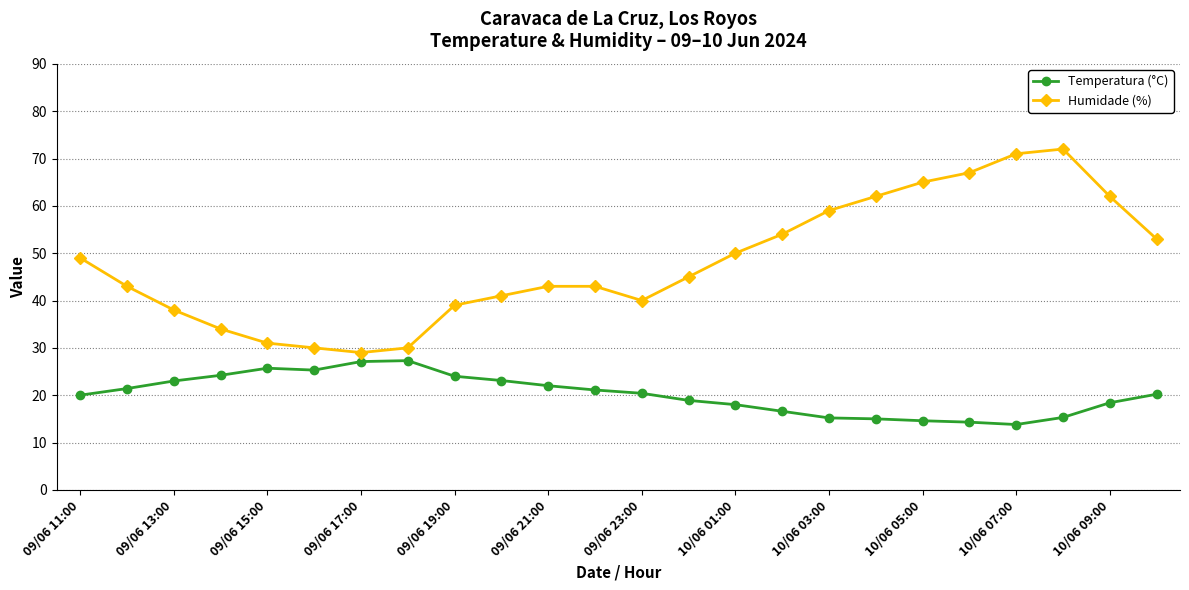

At how many categories does at least one series exceed 42?

15